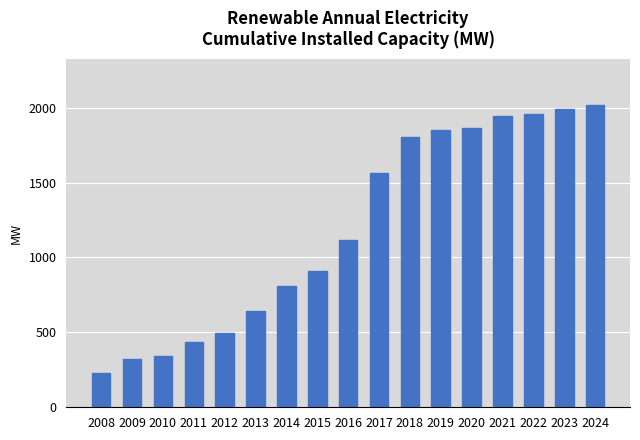

Where does the data first go above 1116?

2016